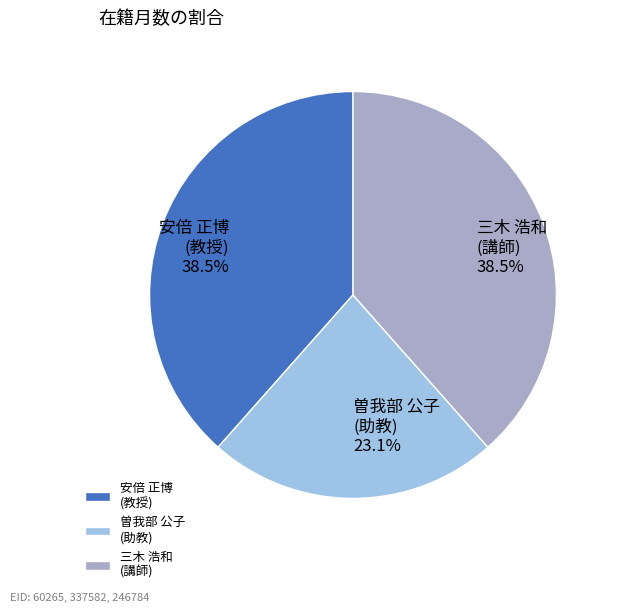

Approximately how many times larger is the value at 安倍 正博 (教授) compared to 三木 浩和 (講師)?

1.0